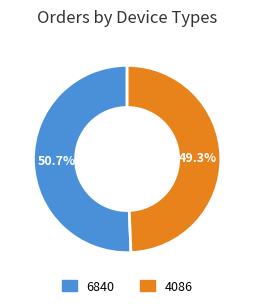

Which slice is the smallest?

4086